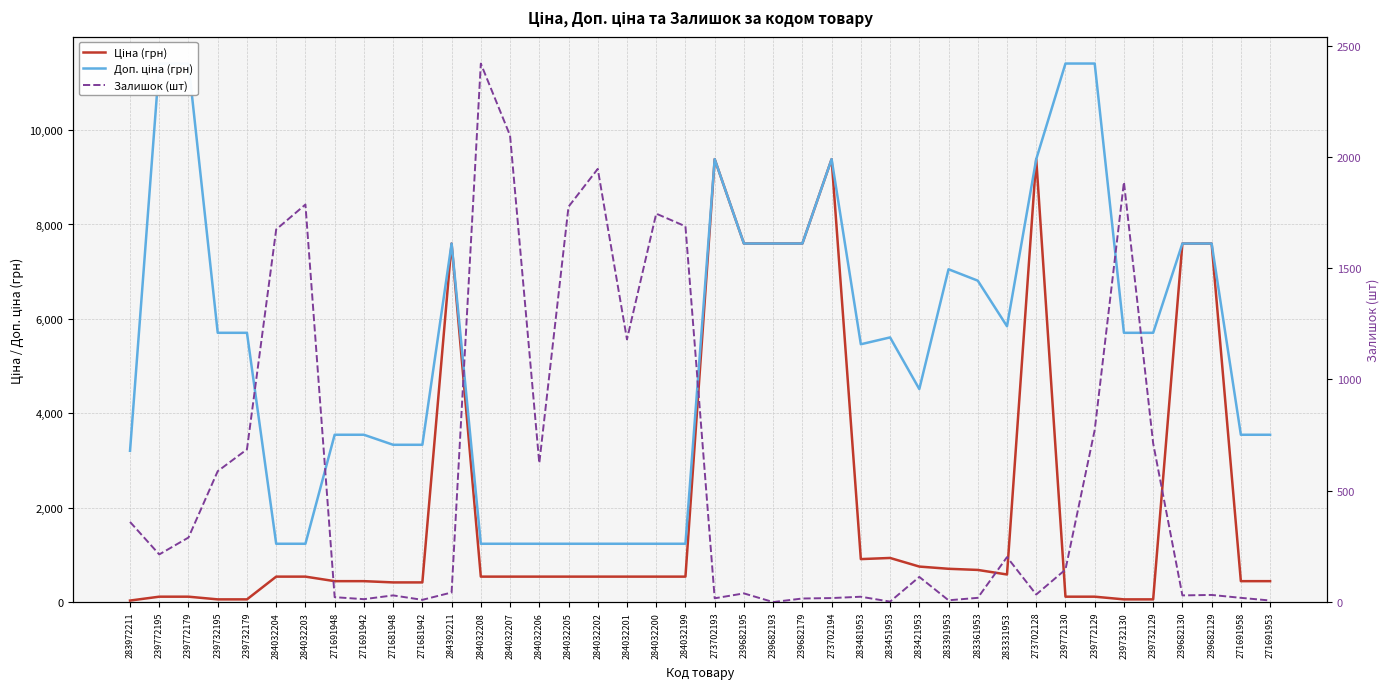

How many values in the Залишок (шт) series exceed 146?

19